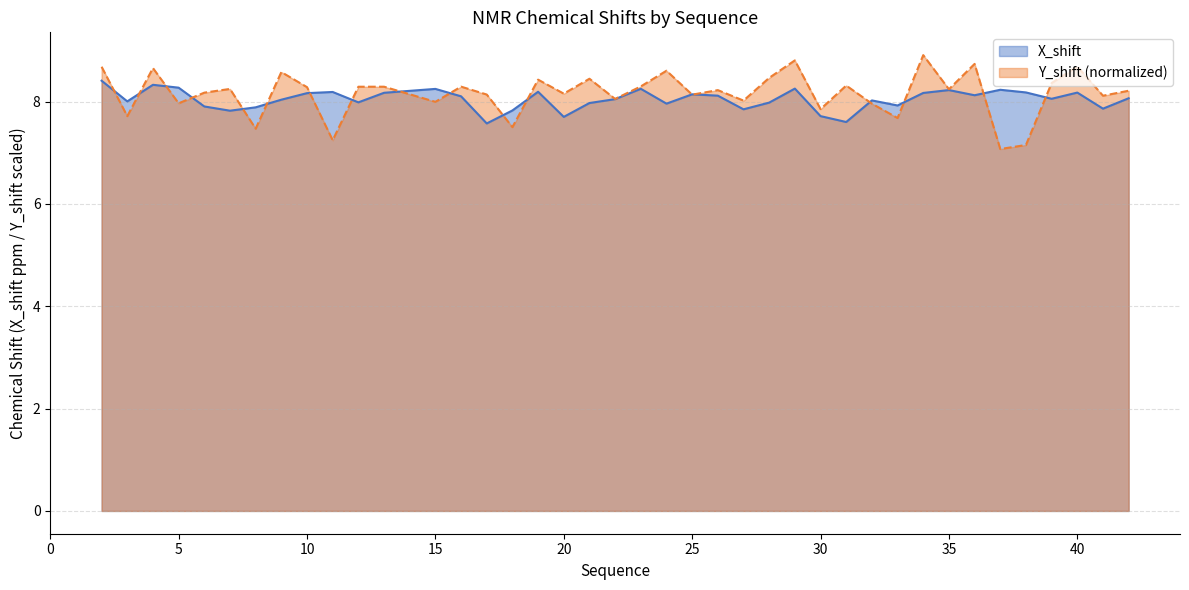

List the series in order of their peak value, lowest first.

X_shift, Y_shift (normalized)